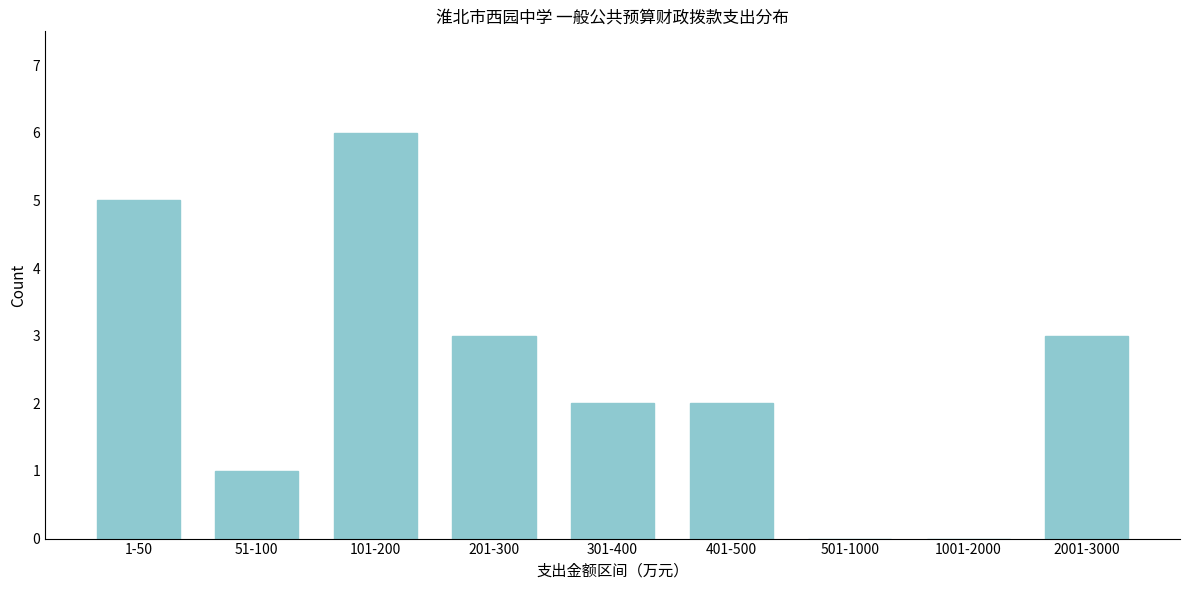

Reading left to right, transcribe all the data shown in this chart.

1-50=5	51-100=1	101-200=6	201-300=3	301-400=2	401-500=2	501-1000=0	1001-2000=0	2001-3000=3